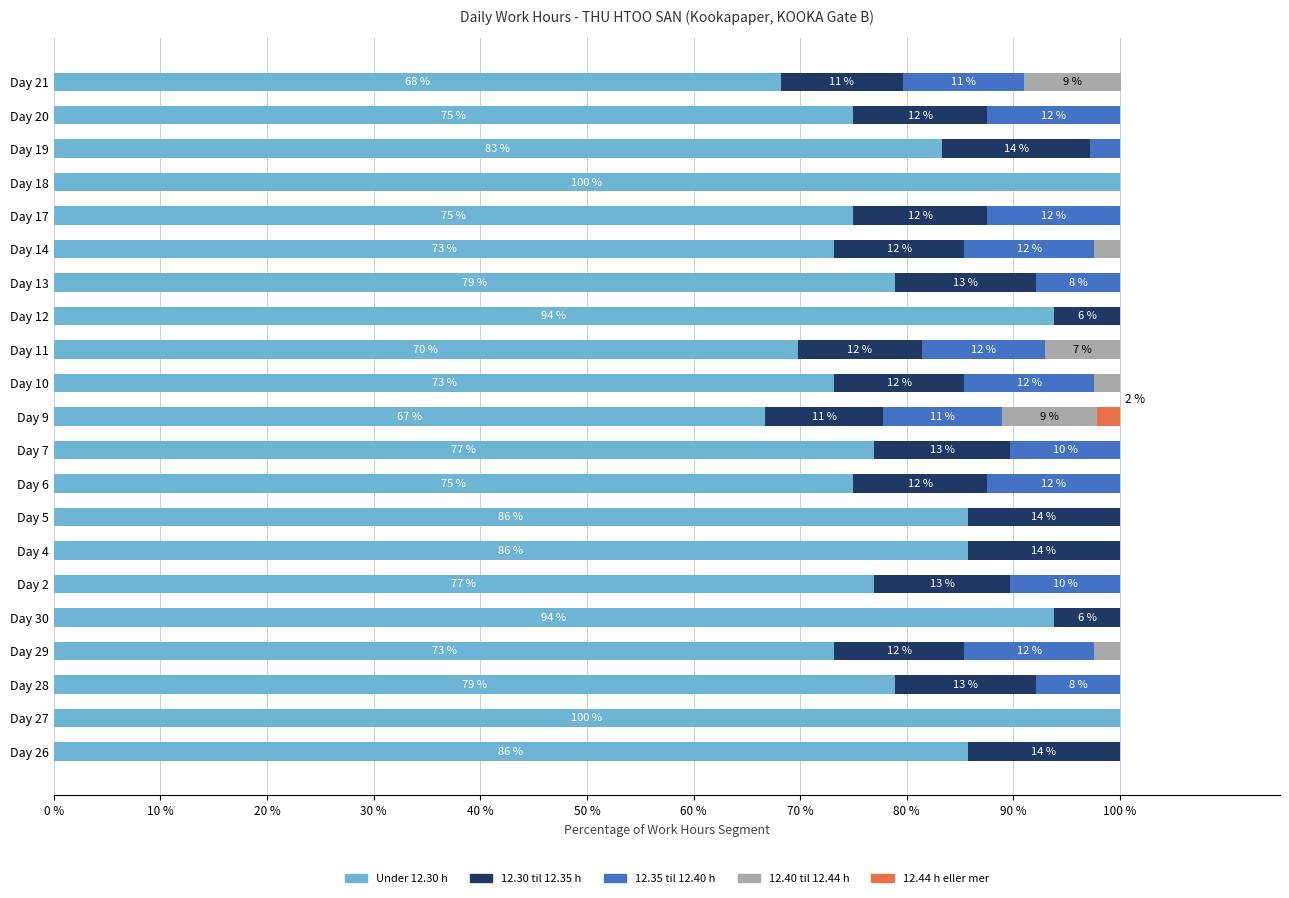

What is the average value of the Under 12.30 h series?

80.4